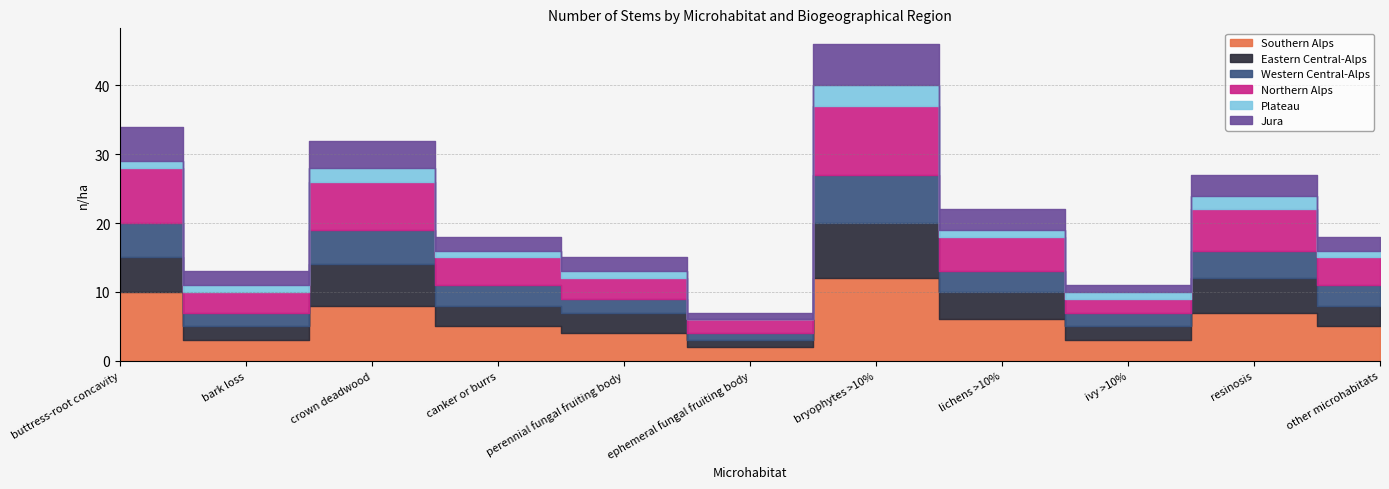

What is the spread (max minus min) of values at canker or burrs?

4